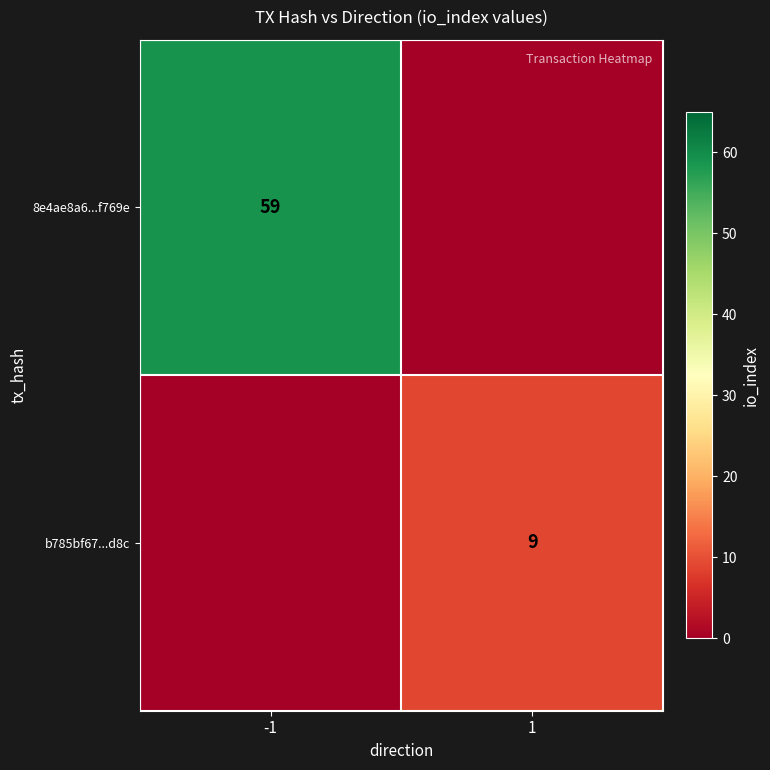

Is the value of b785bf67...d8c at 1 greater than the value of 8e4ae8a6...f769e at -1?

No